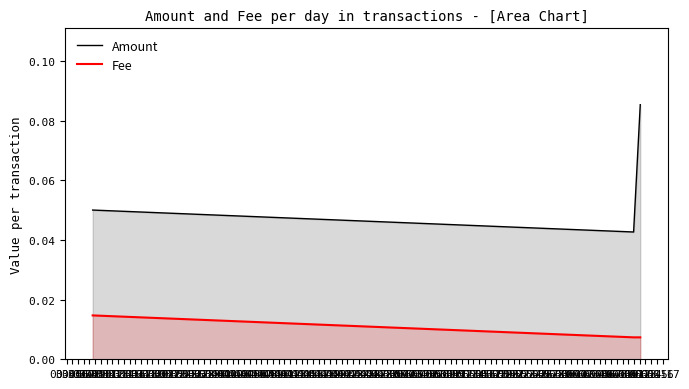

Rank the series by their average value, from lowest to highest.

Fee, Amount